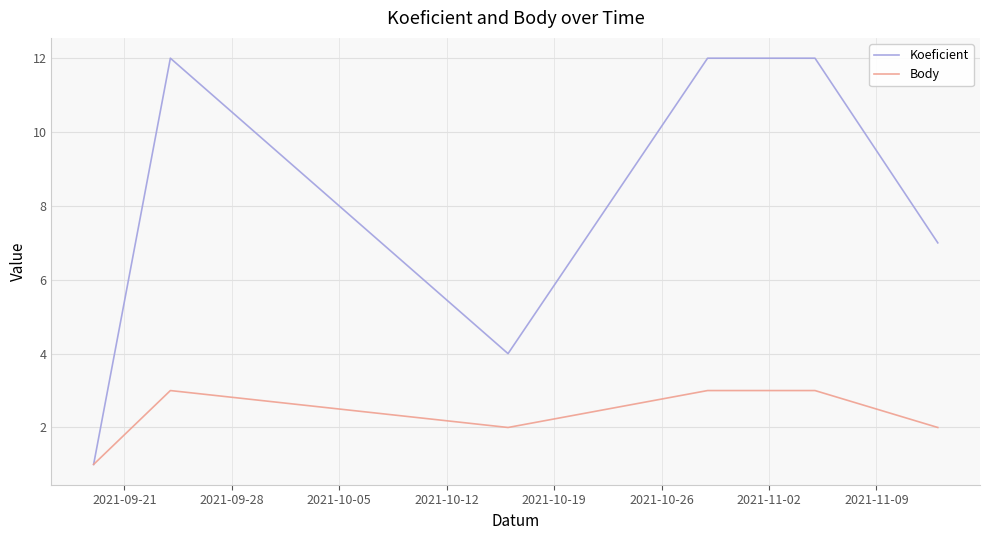

What is the maximum value for Body?

3